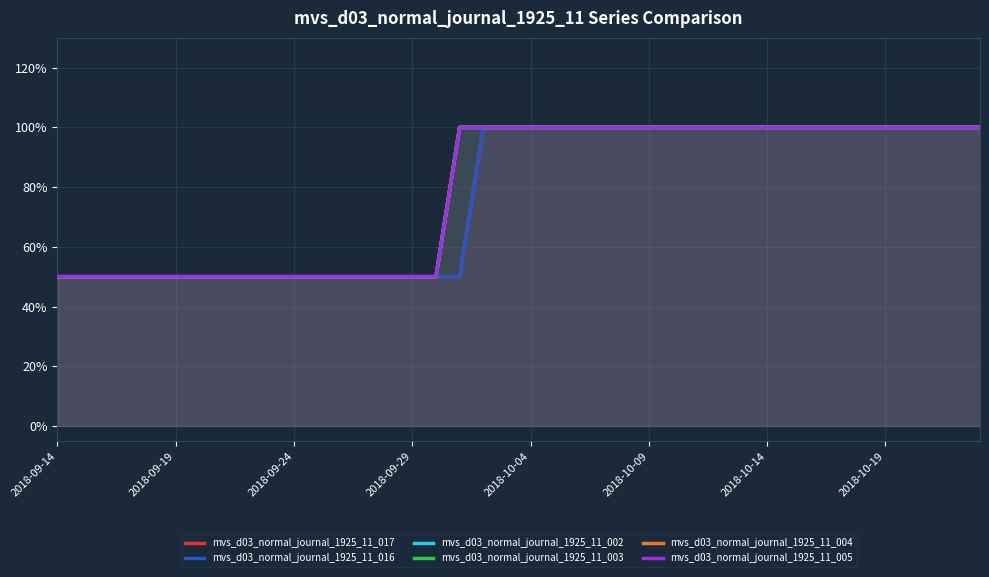

Count the mvs_d03_normal_journal_1925_11_016 values in the range 0 to 1.

40